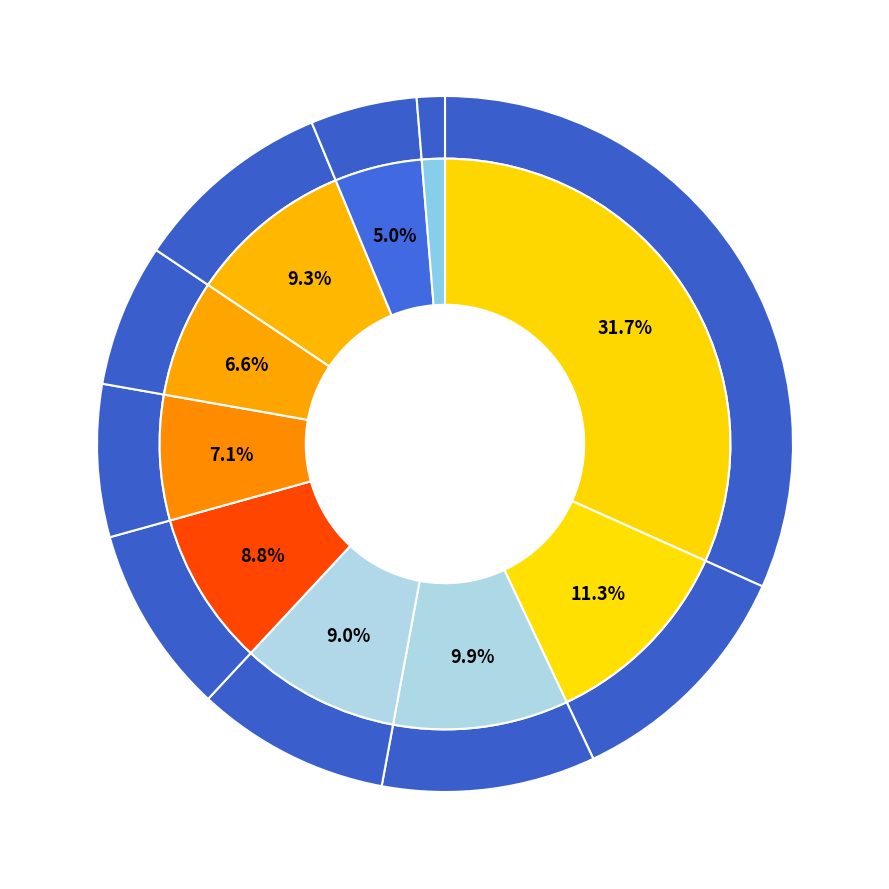

Which slice is the smallest?

pct95